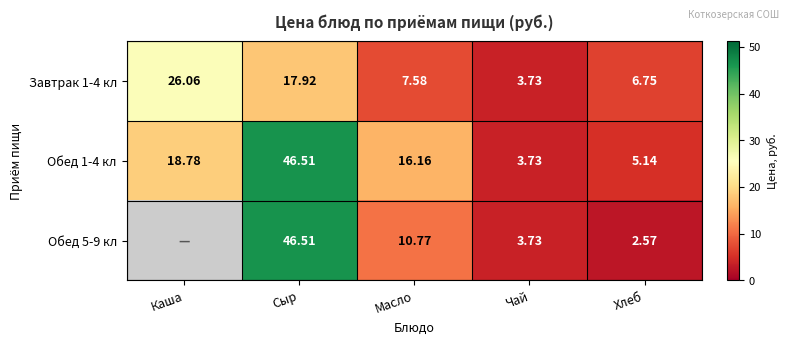

Rank the categories by Завтрак 1-4 кл value from lowest to highest.

Чай, Хлеб, Масло, Сыр, Каша